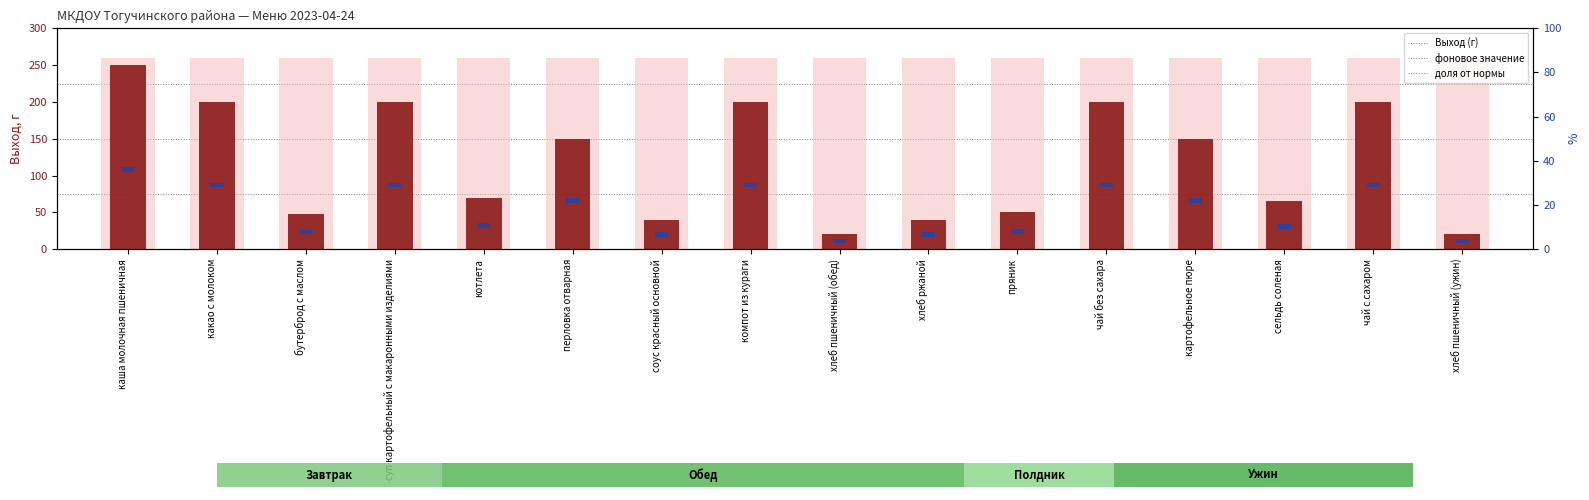

Rank the series at бутерброд с маслом from lowest to highest value.

доля от нормы, Выход (г), value (background)